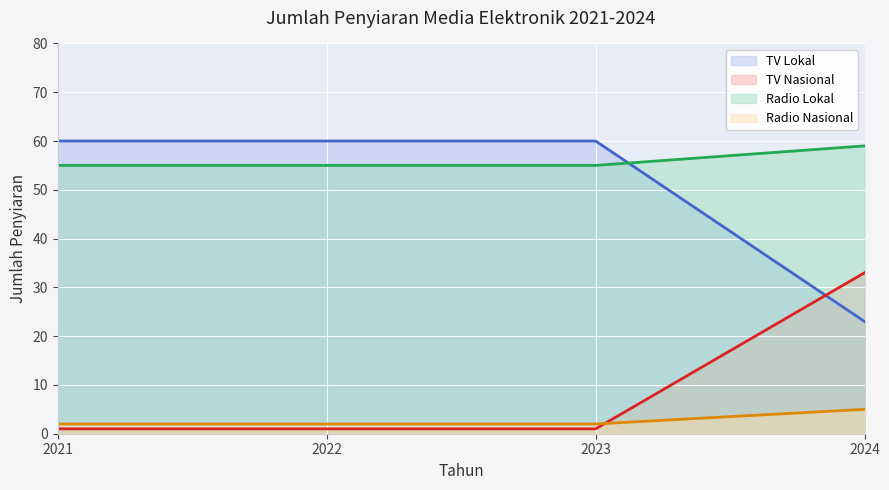

List the series in order of their peak value, highest first.

TV Lokal, Radio Lokal, TV Nasional, Radio Nasional